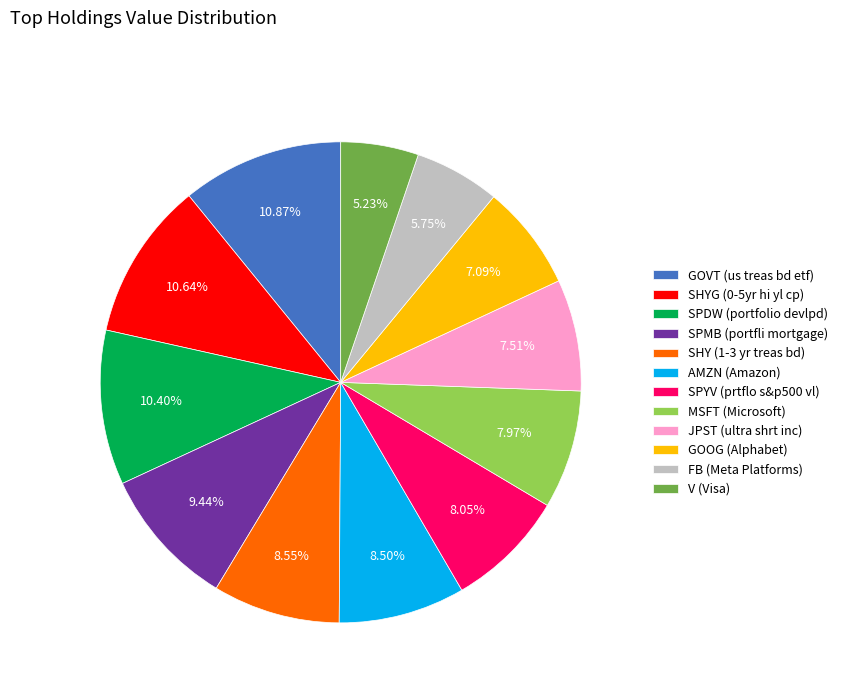

To the nearest percent, what portion does JPST (ultra shrt inc) represent?

8%